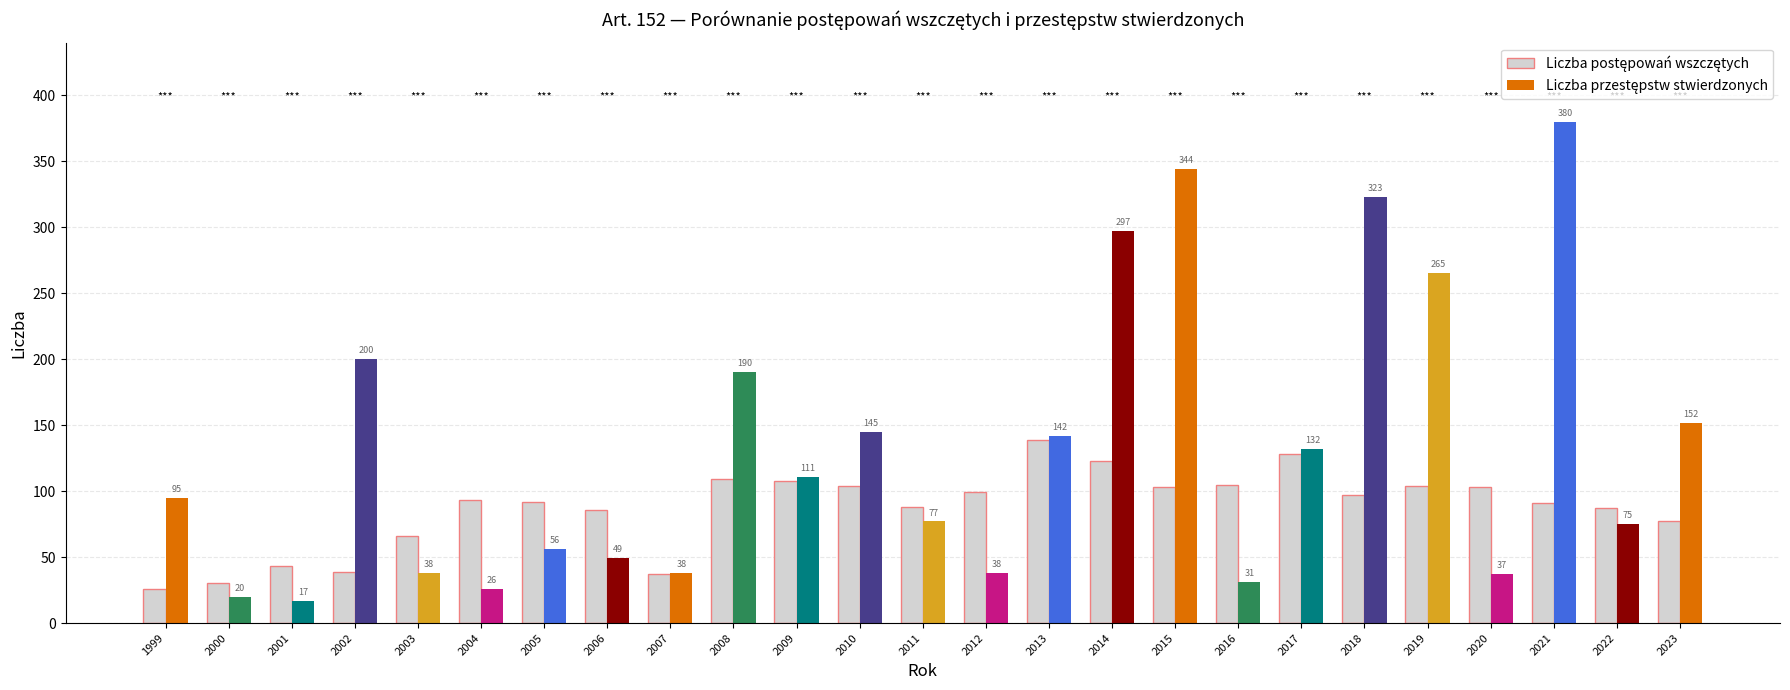

What is the total value across all series at 2005?

148